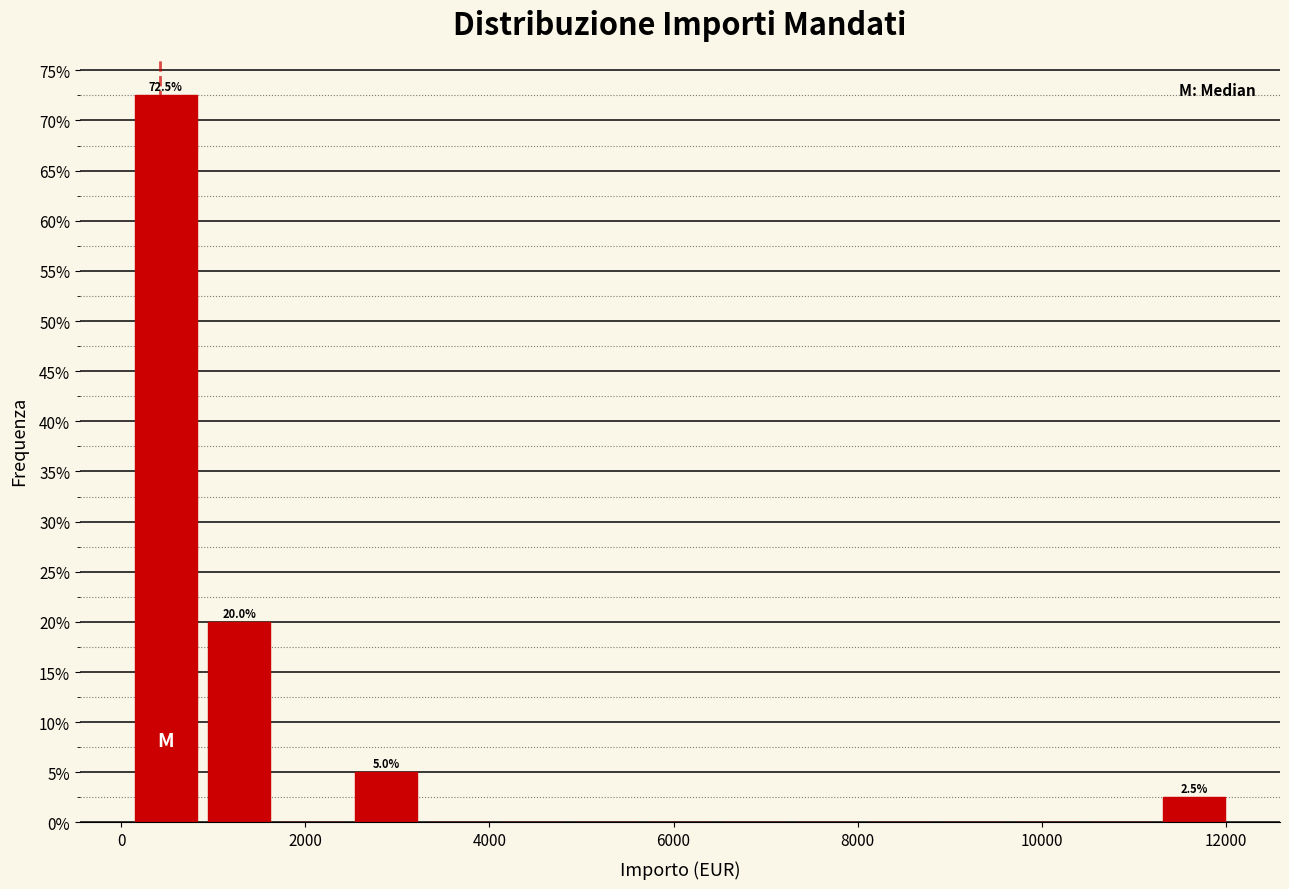

Around what value on the x-axis is the tallest bar? Give the approximate position of its centre, as read against the axis.

400